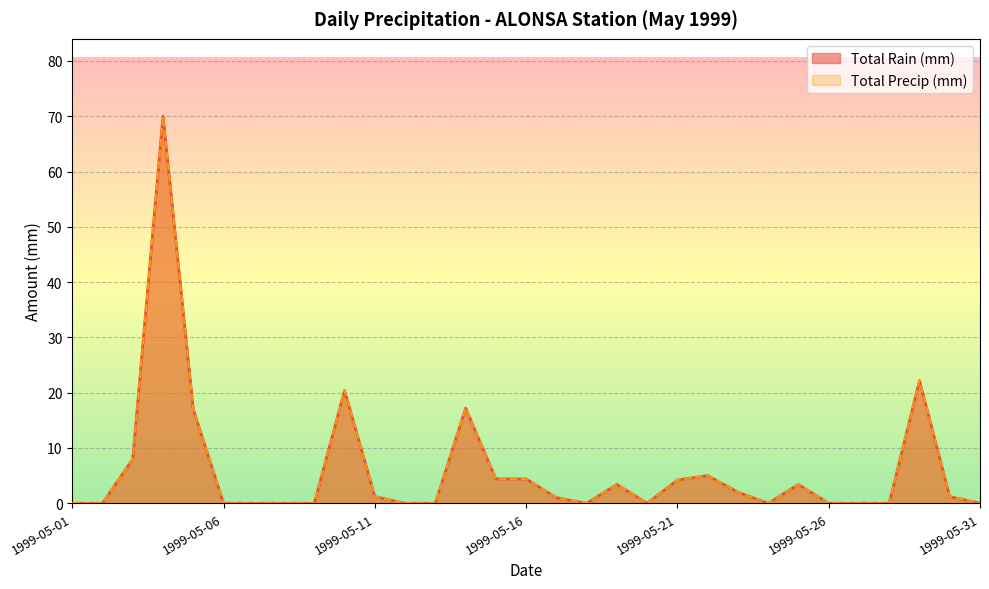

At how many categories does at least one series exceed 44?

1